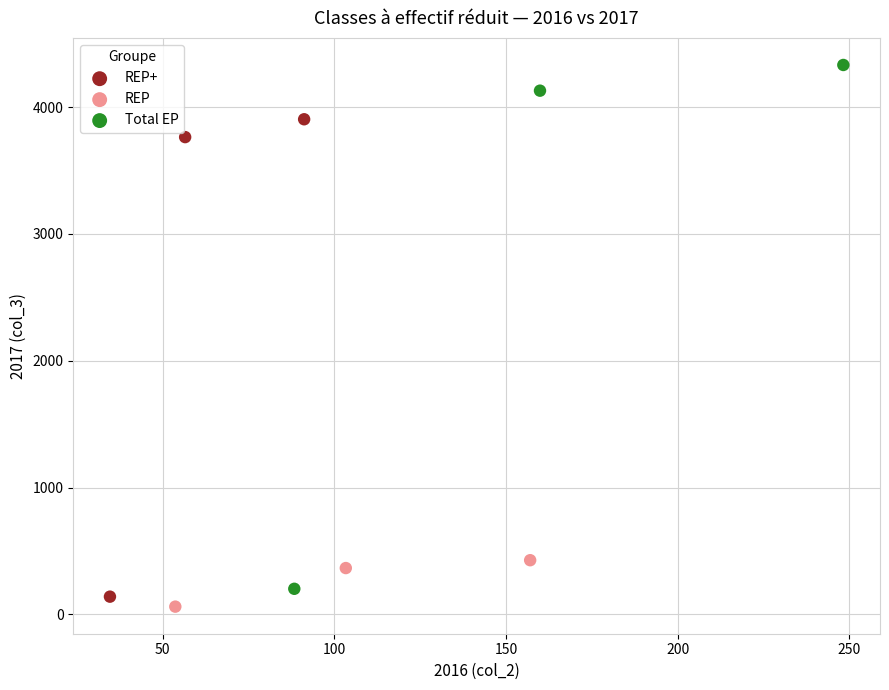

What are all the series names shown in the legend?

REP+, REP, Total EP